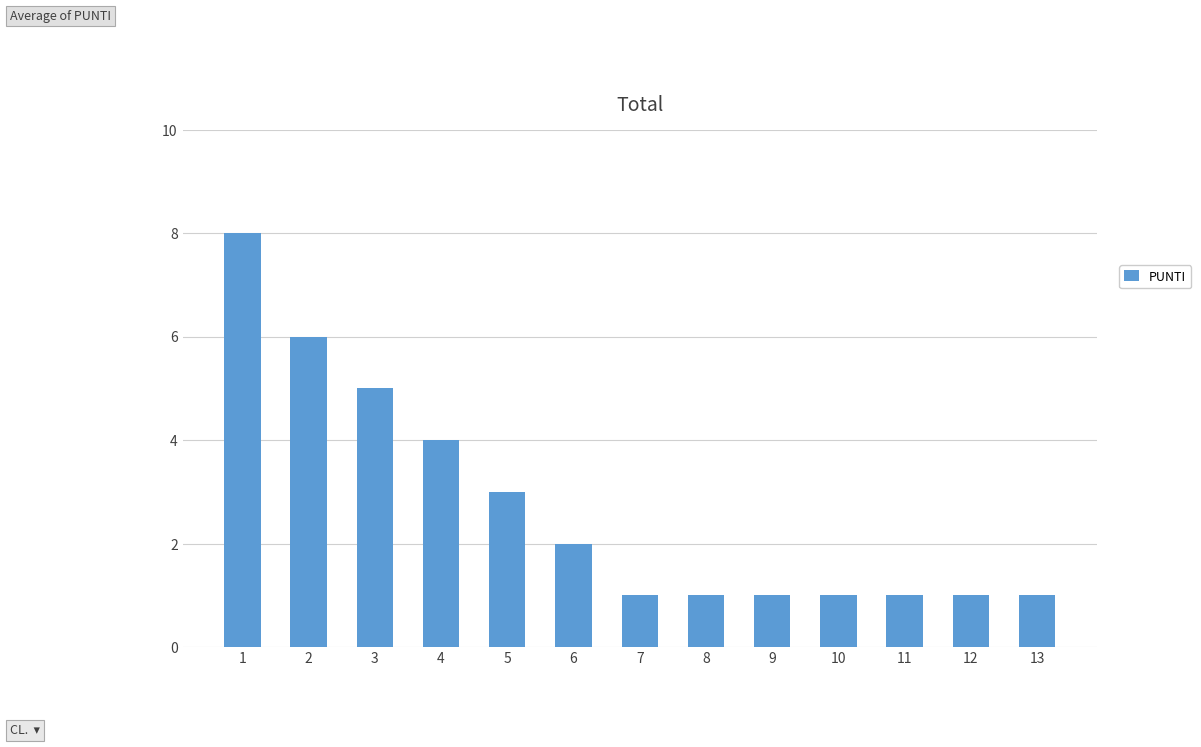

What is the maximum value shown in the chart?

8